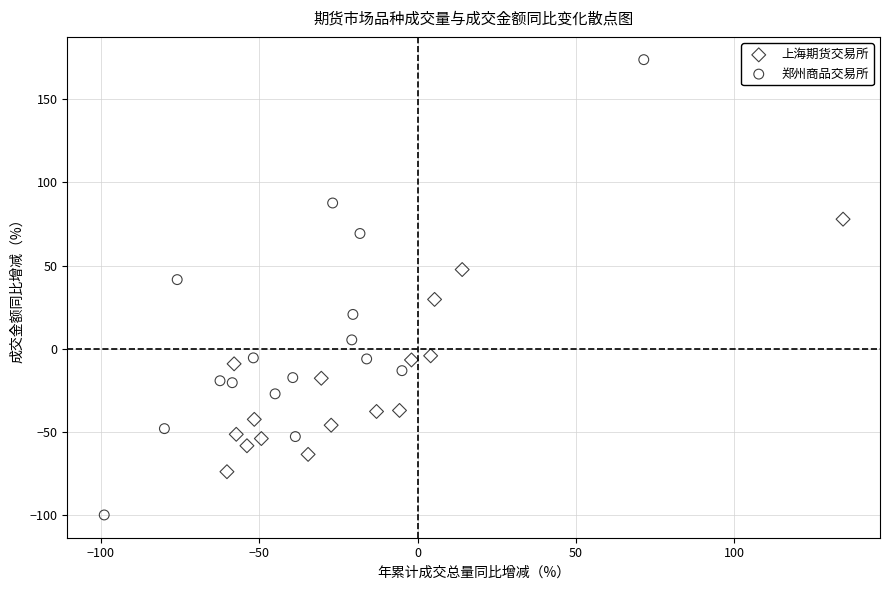

Which series has the widest spread of Y values?

郑州商品交易所